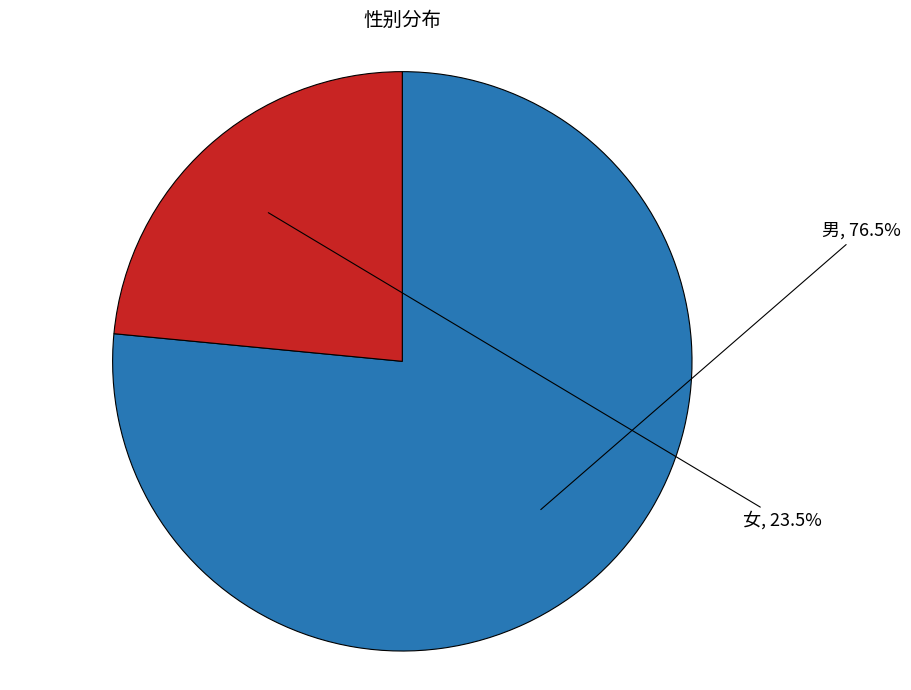

Rank the categories by value from highest to lowest.

男, 女